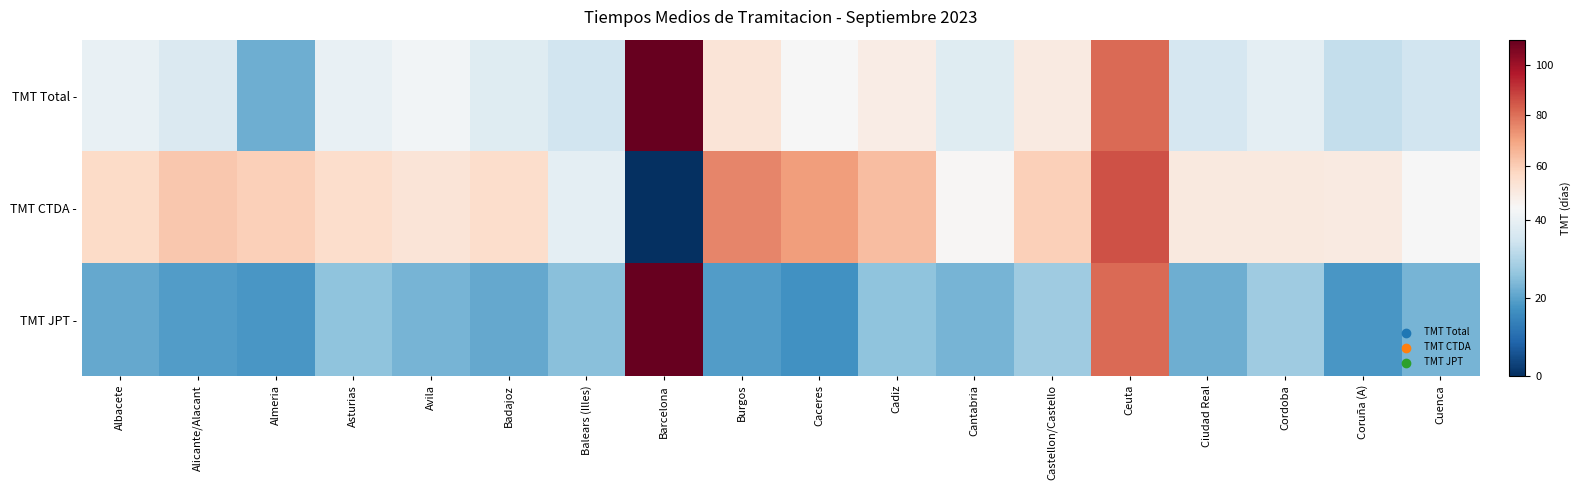

Rank the series by their average value, from highest to lowest.

TMT CTDA -, TMT Total -, TMT JPT -